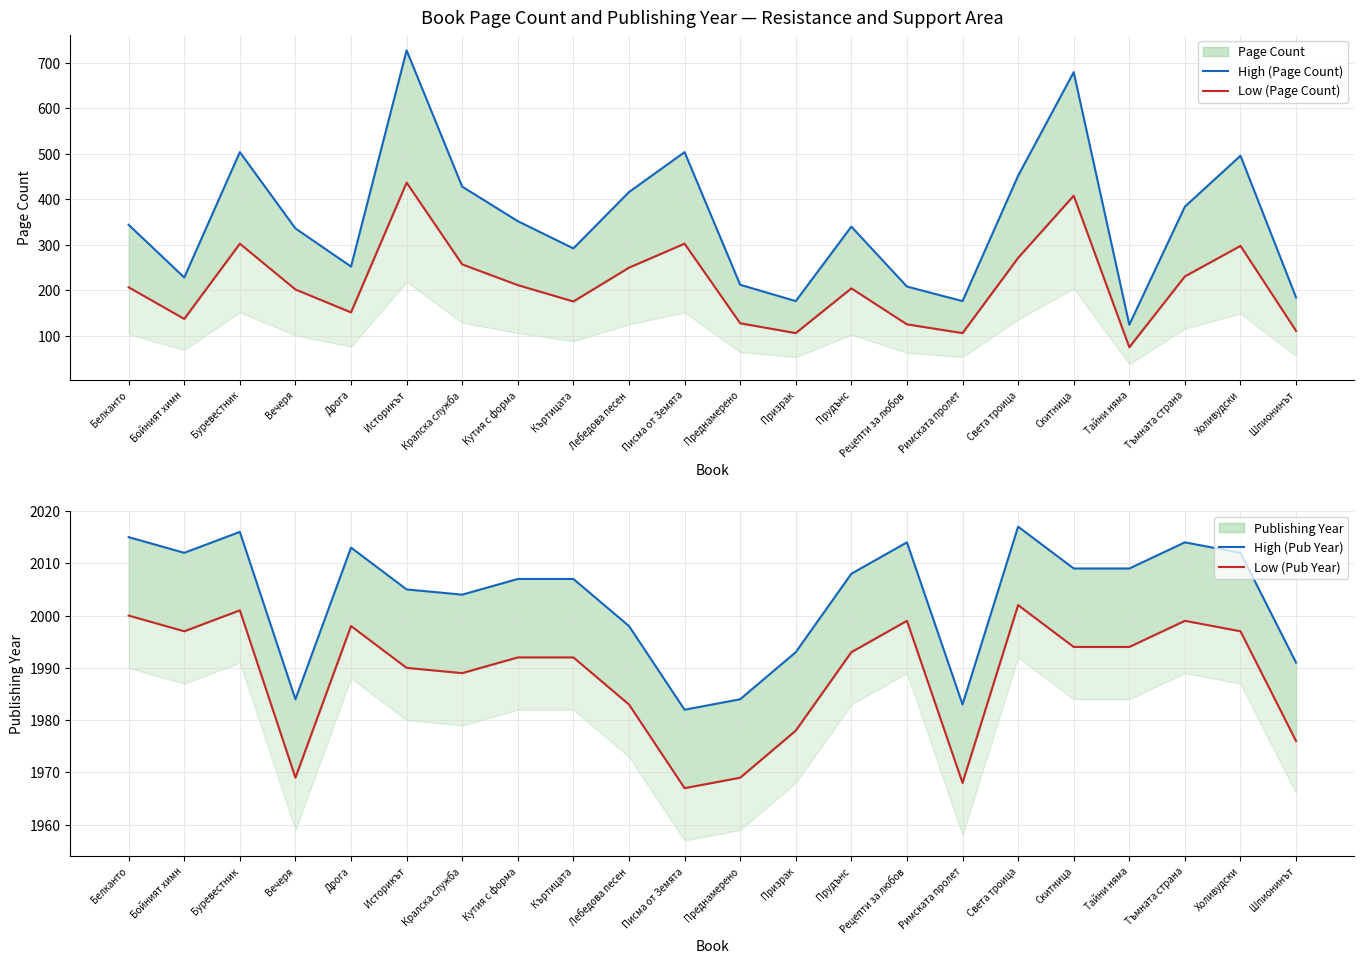

What is the difference between the highest and lowest values at Шпионинът?

1880.6